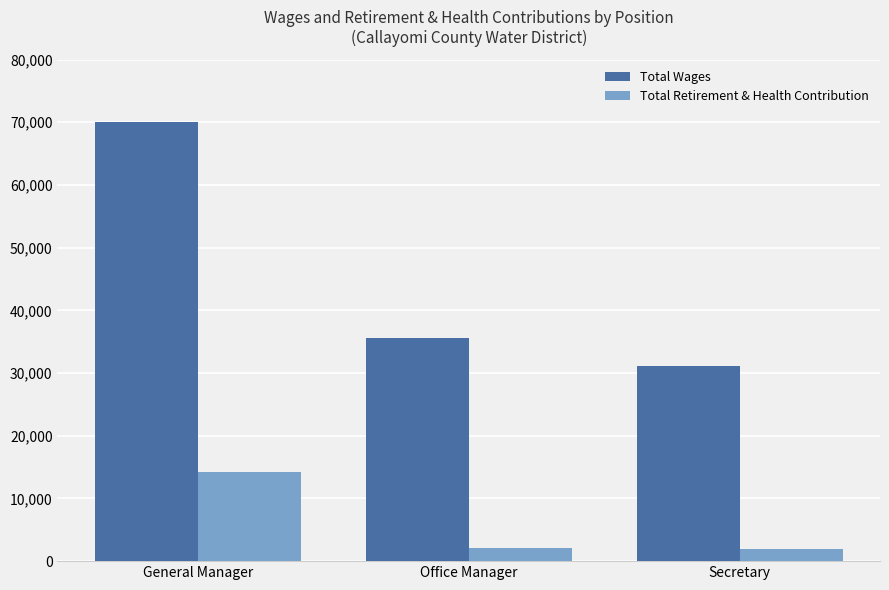

What is the maximum value for Total Wages?

70000